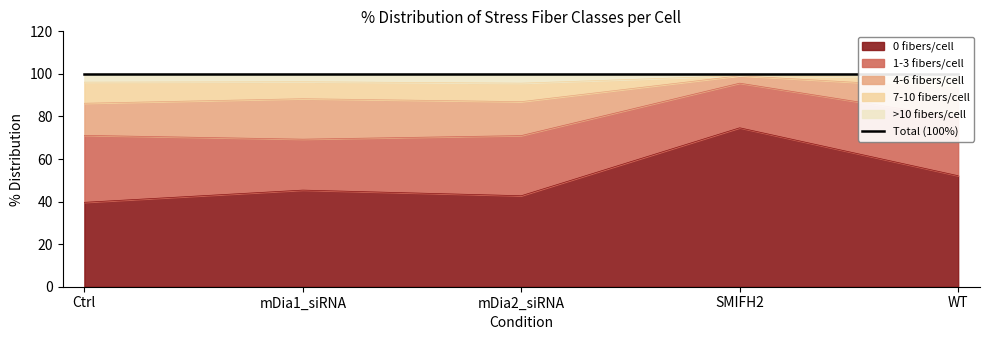

The value of 0 fibers/cell at mDia2_siRNA is 12.0. True or false?

False